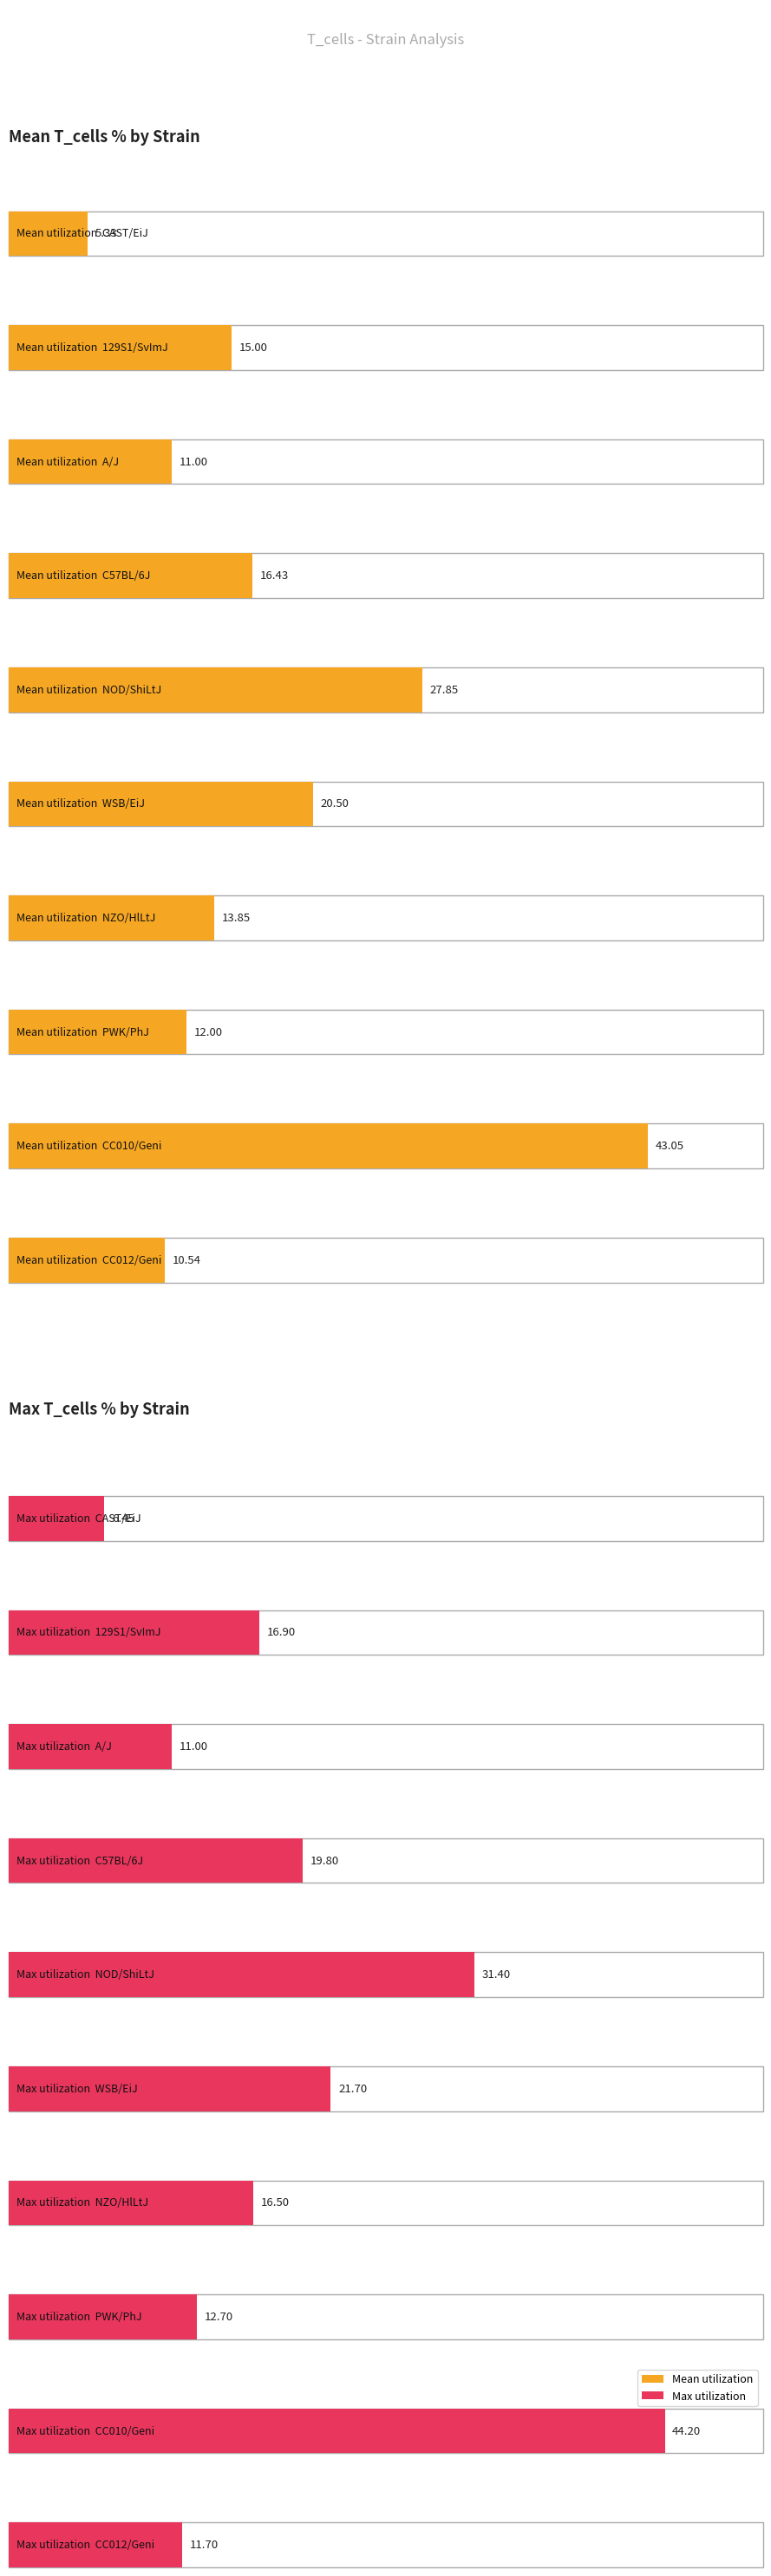

At how many categories does at least one series exceed 36?

1